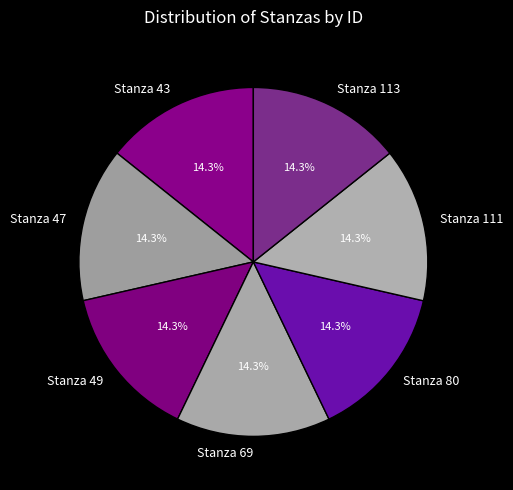

To the nearest percent, what is the combined percentage of Stanza 49 and Stanza 47?

29%